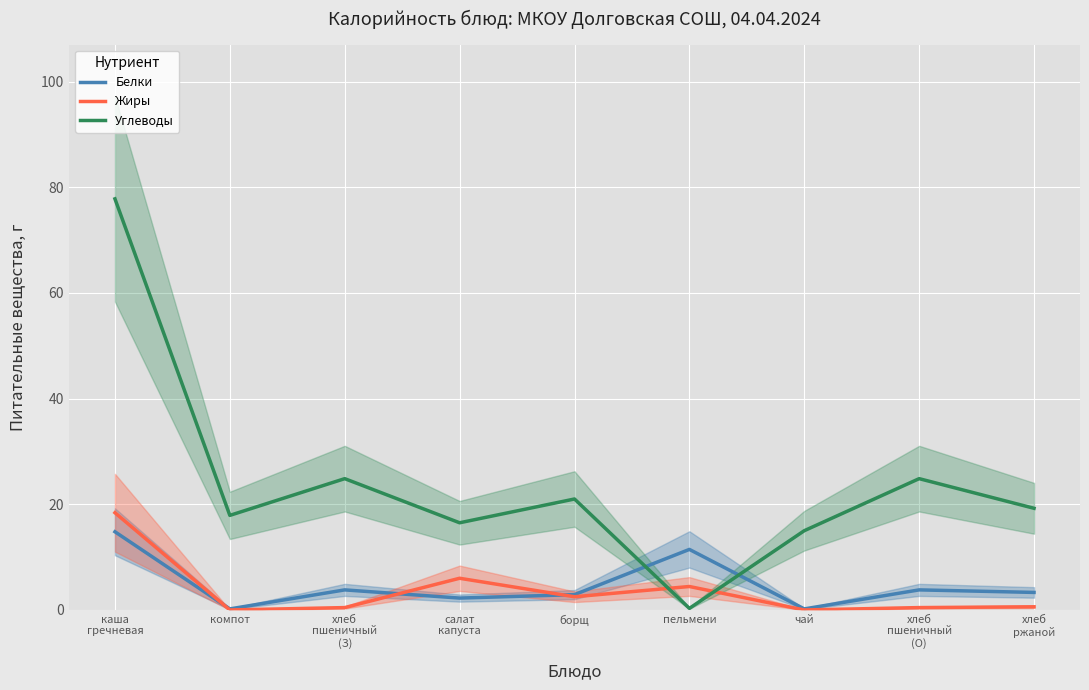

In Белки, how many points are higher than both neighbors (excluding endpoints)?

3